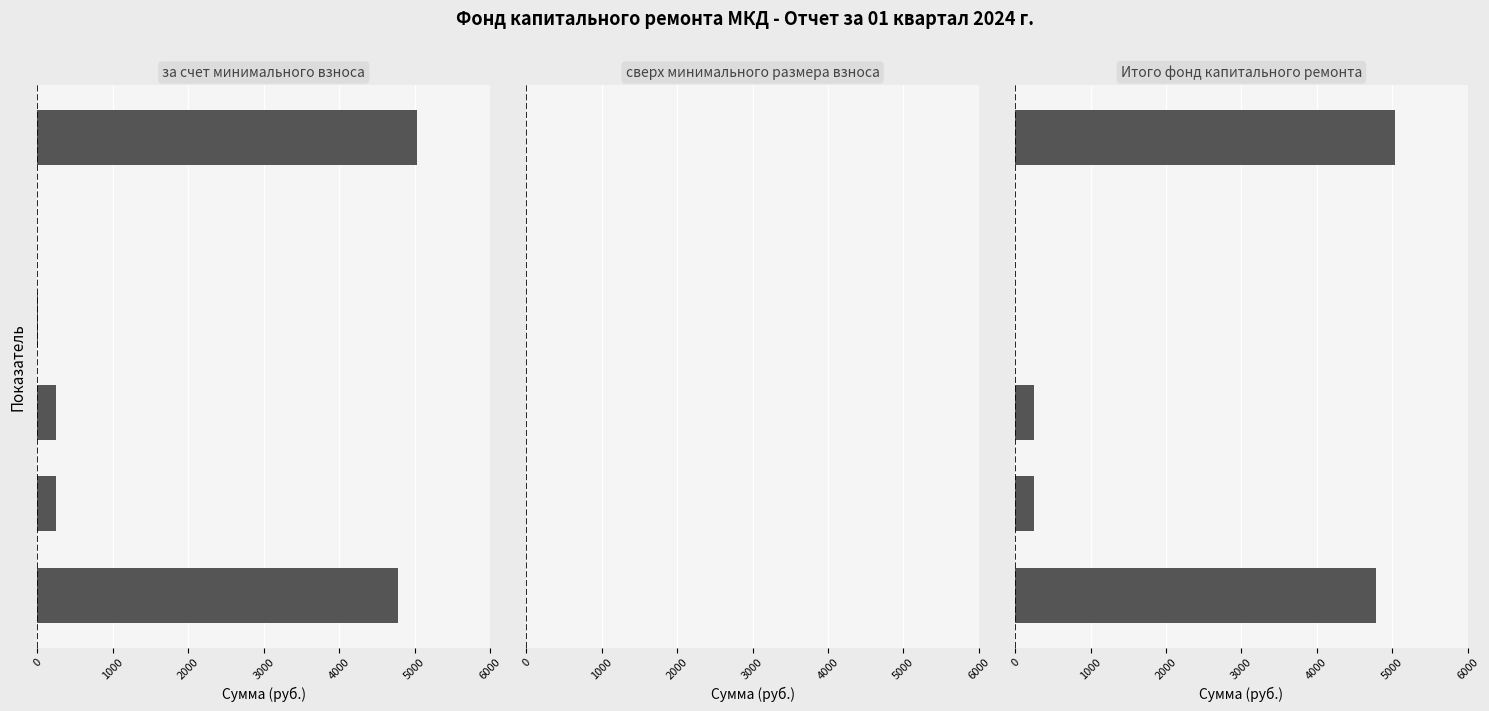

How many bars are there in total?

18